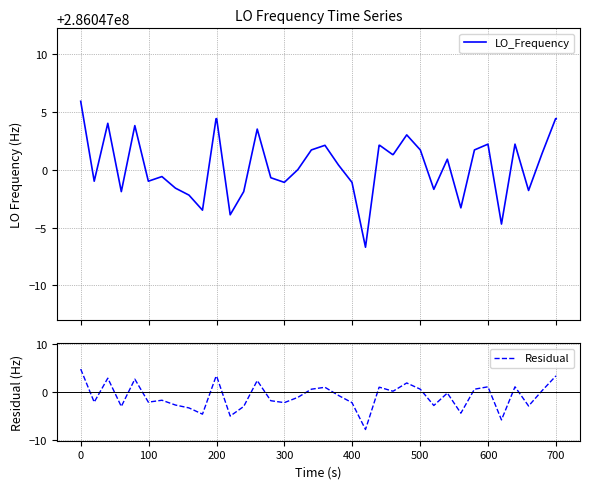

What is the minimum value shown in the chart?

-7.8